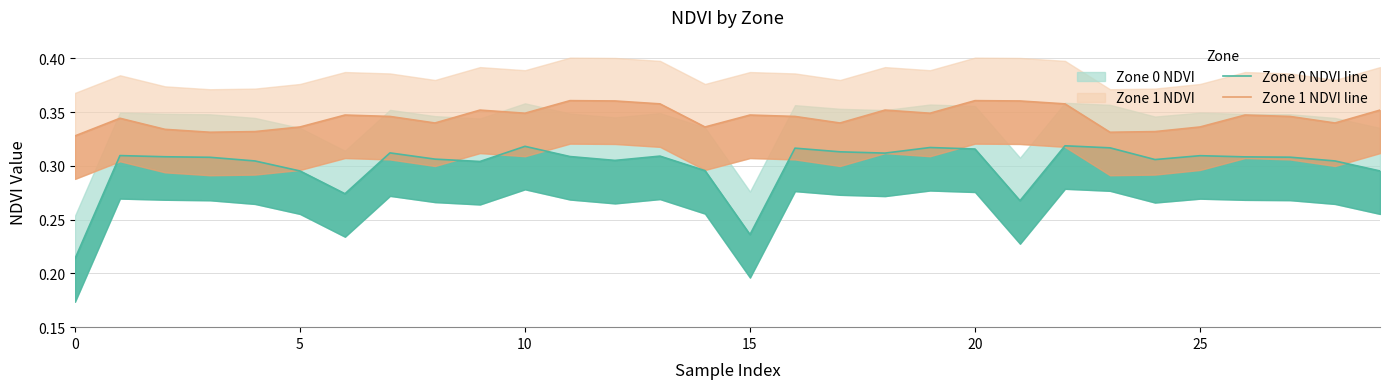

How many interior local peaks does the Zone 1 NDVI line series have?

8